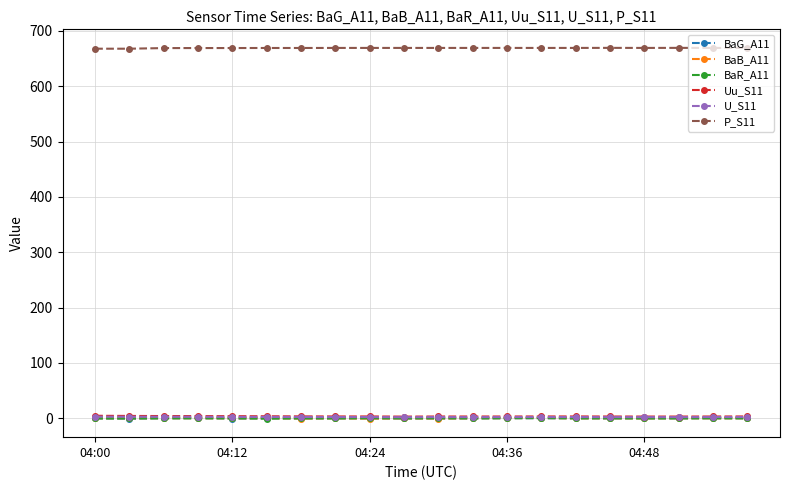

How many values in the BaB_A11 series exceed 0?

11